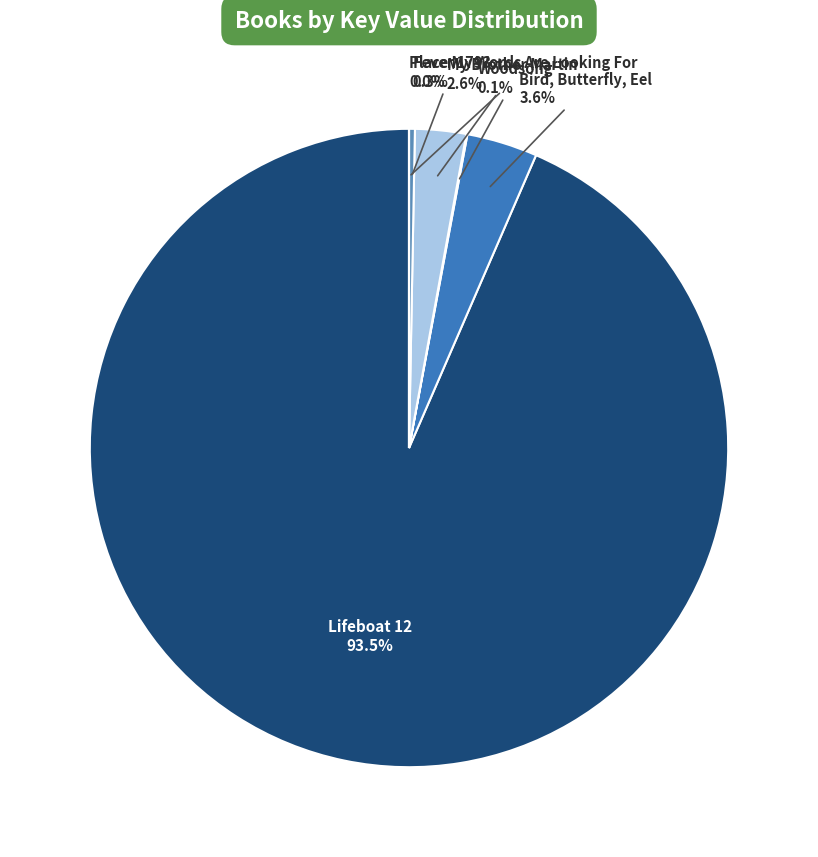

To the nearest percent, what is the average slice percentage?

17%